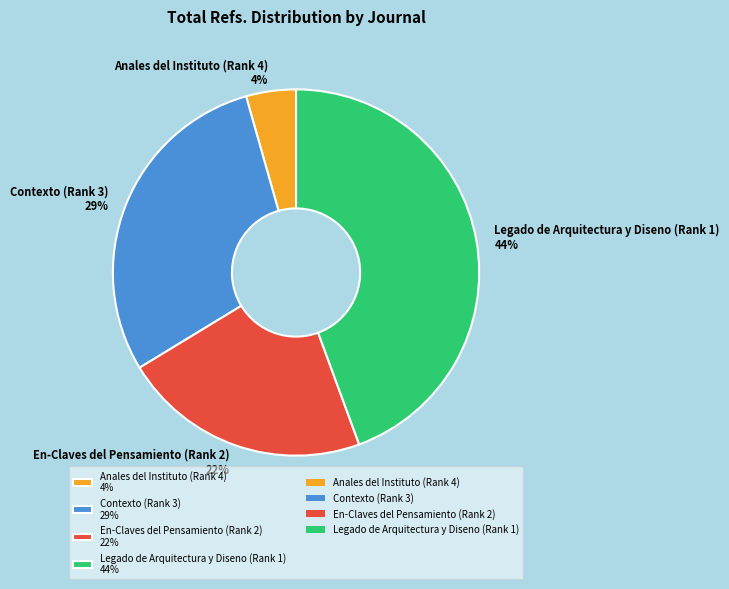

To the nearest percent, what percentage of the pie is Legado de Arquitectura y Diseno (Rank 1)?

44%